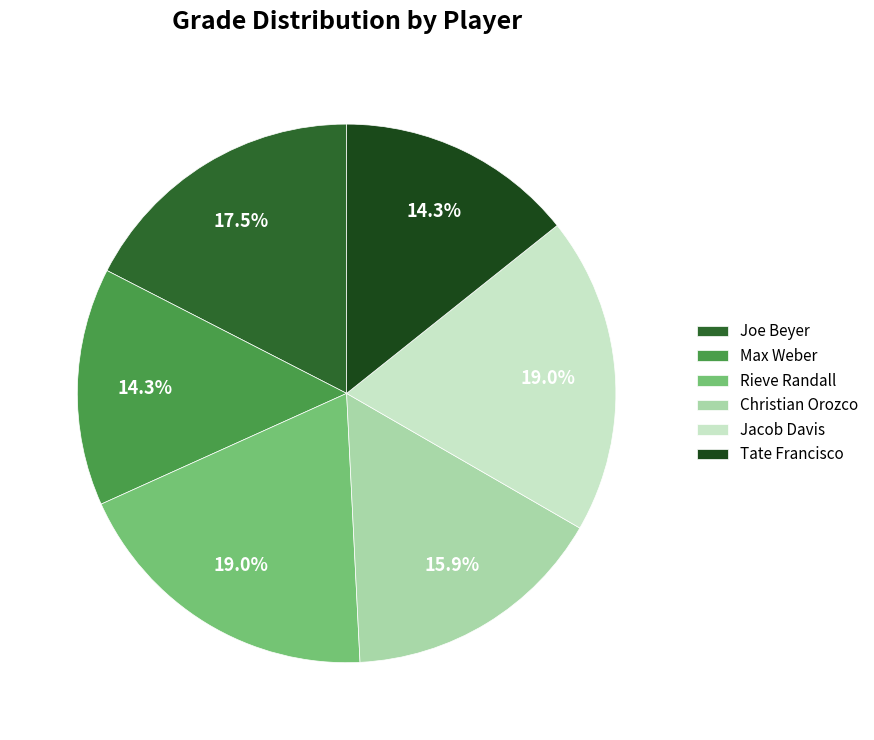

Approximately how many times larger is the value at Max Weber compared to Joe Beyer?

0.8